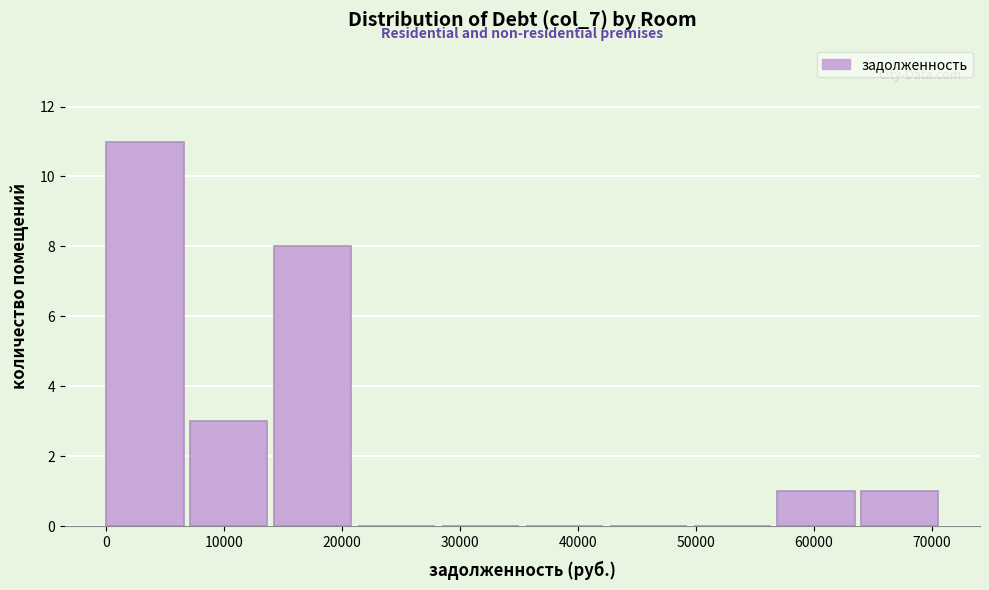

Which range on the x-axis has the tallest bar?

0 to 7000